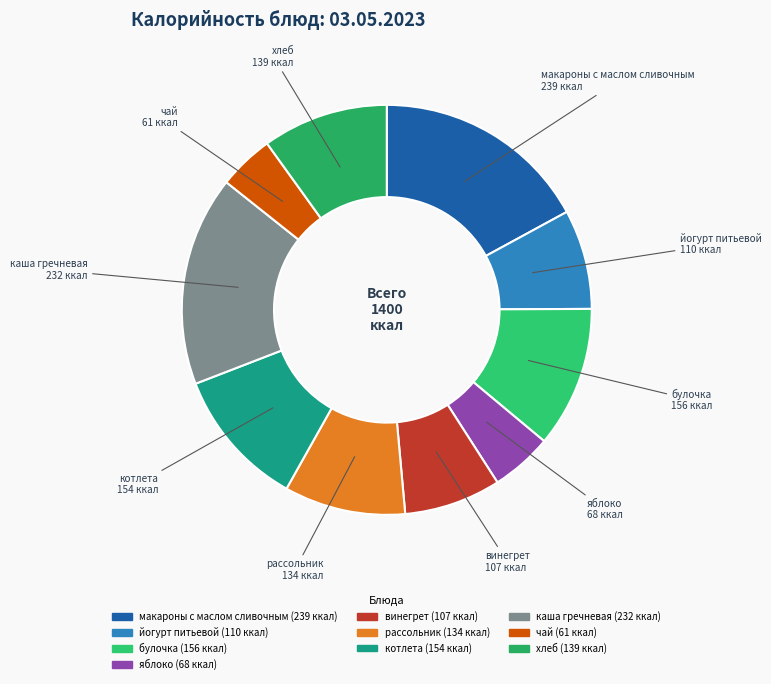

Count the number of slices in the pie.

10